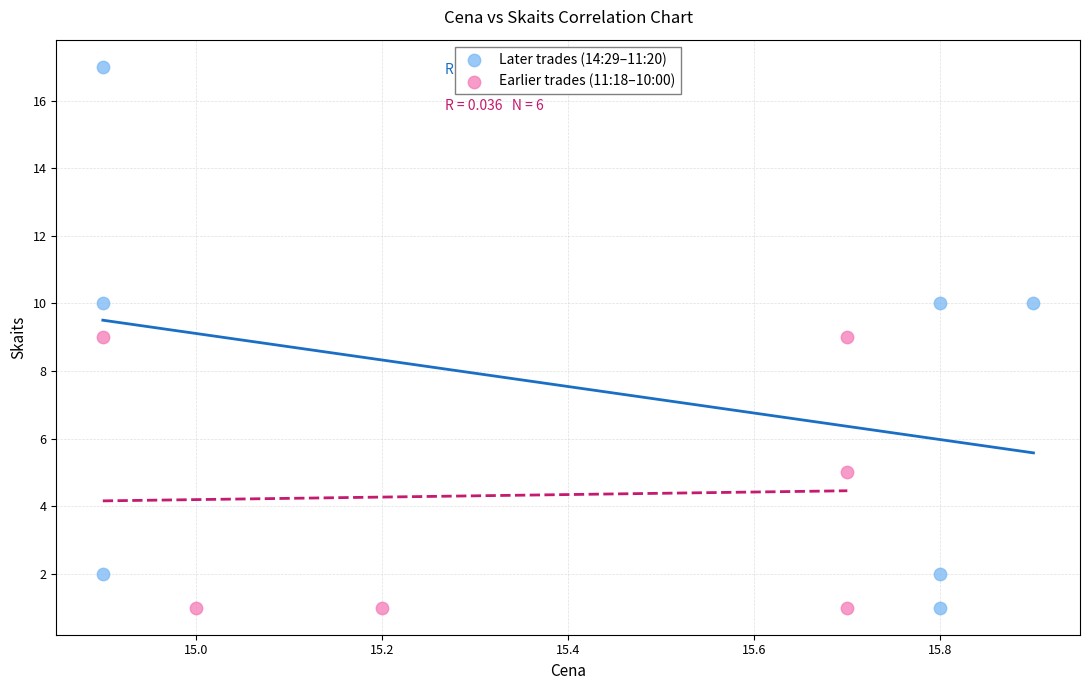

Which series has the widest spread of Y values?

Later trades (14:29–11:20)